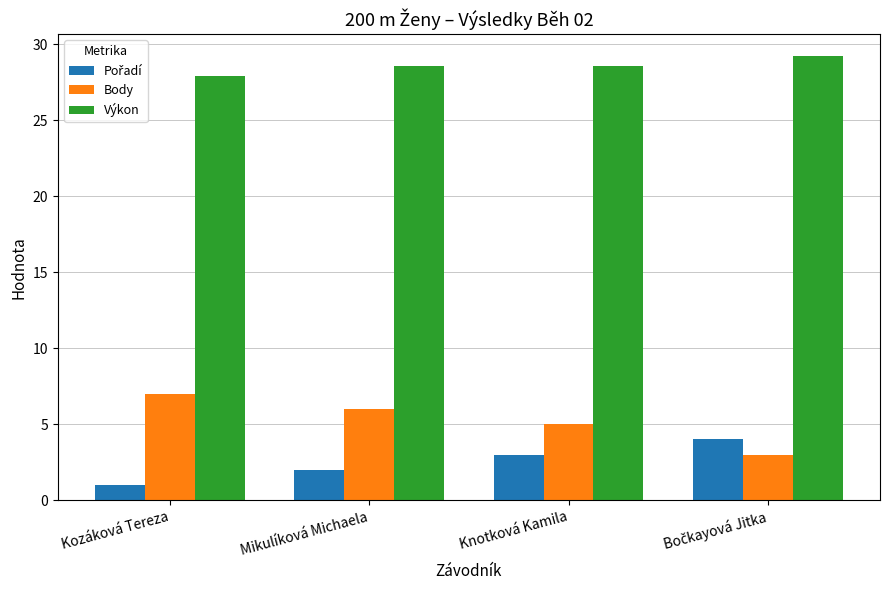

What is the total value across all series at Mikulíková Michaela?

36.5